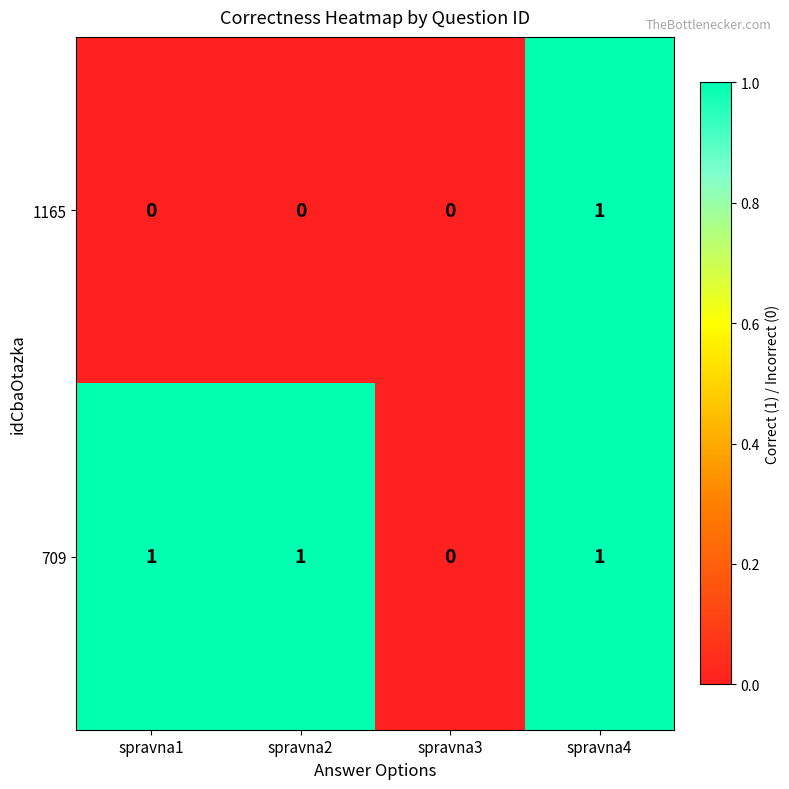

How many categories are shown in the chart?

4